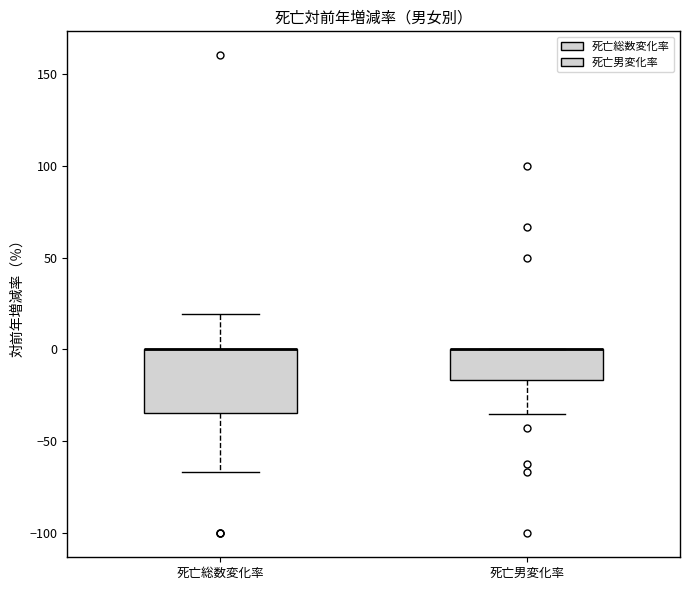

Where does the lower whisker of the box for 死亡男変化率 end on the y-axis? The values are not printed on the chart, so give them approximately, as read against the axis.

-35